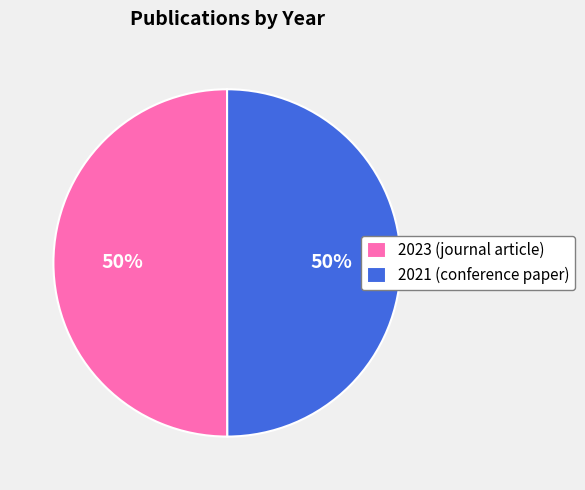

Is the sum of 2021 (conference paper) and 2023 (journal article) greater than half?

Yes